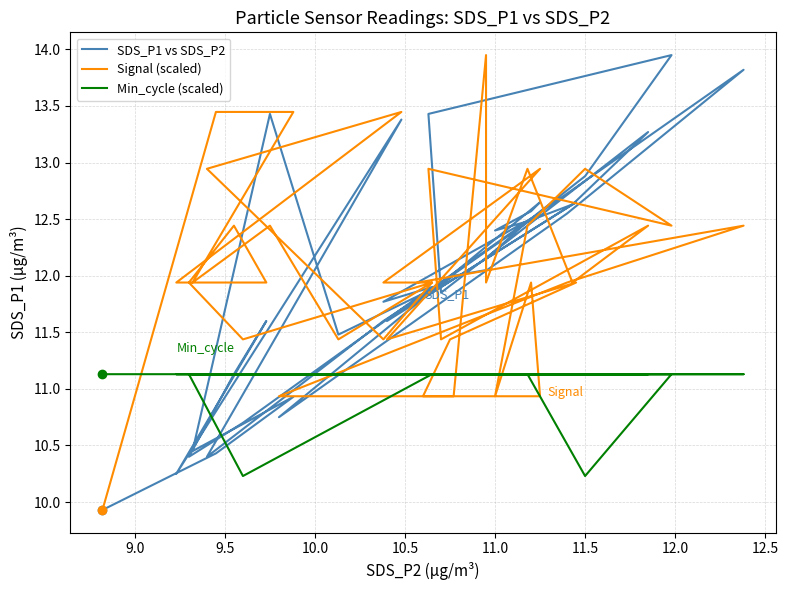

What is the lowest value of the Min_cycle (scaled) series?

10.2